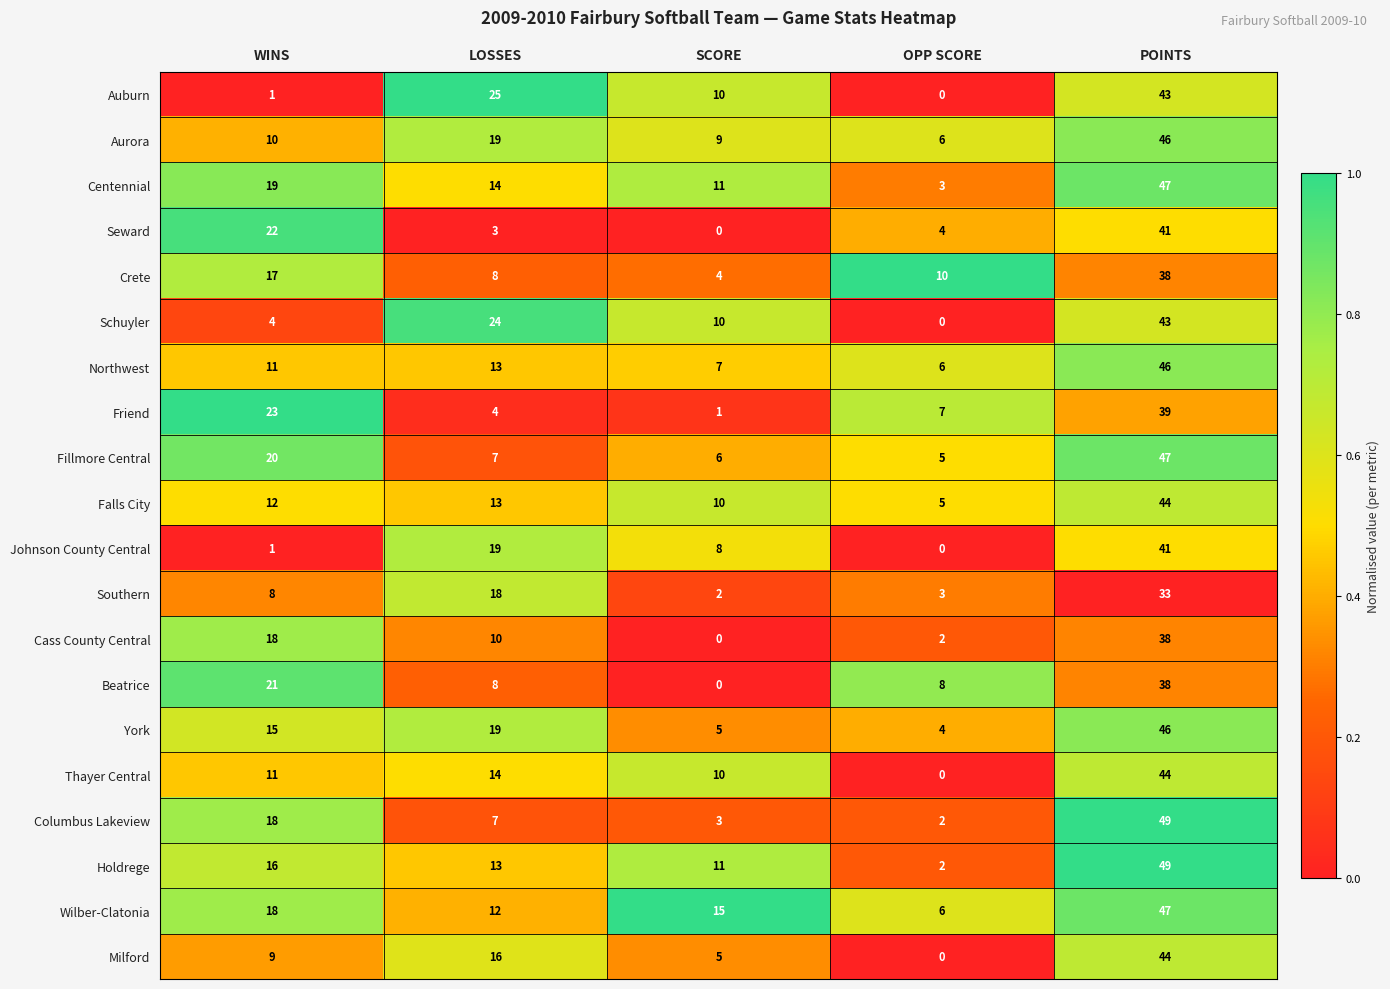

What is the difference between the maximum and minimum values in the Seward series?

41